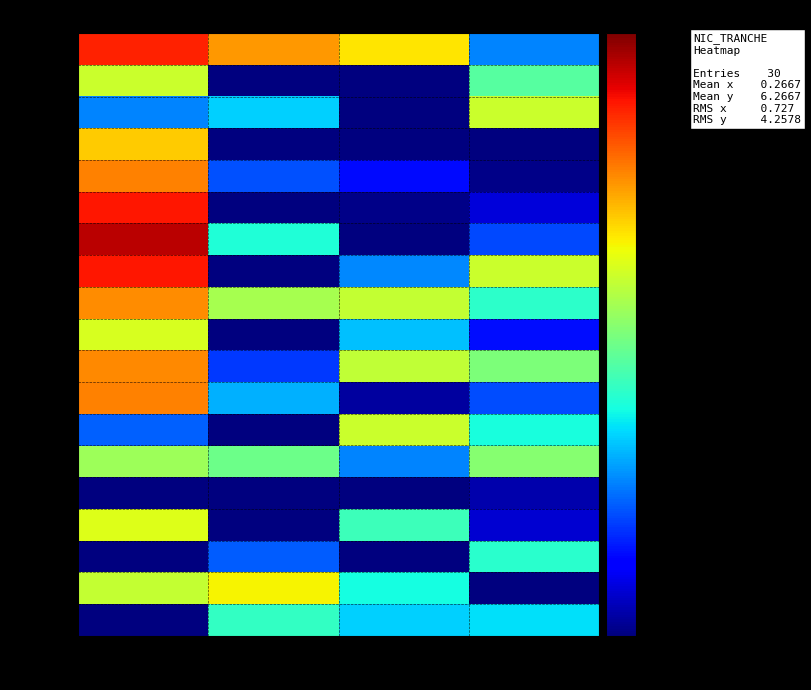

Reading left to right, transcribe all the data shown in this chart.

00011: NN=3.1	03=1.9	12=1.4	00=0.3
00029: NN=1.1	03=0.1	12=0.0	00=0.6
00037: NN=0.3	03=0.4	12=0.0	00=1.1
00013: NN=1.5	03=0.1	12=0.1	00=0.1
00010: NN=2.1	03=0.2	12=0.2	00=0.1
00016: NN=3.3	03=0.0	12=0.1	00=0.1
00017: NN=4.2	03=0.5	12=0.1	00=0.2
00018: NN=3.3	03=0.0	12=0.3	00=1.1
00019: NN=2.0	03=0.9	12=1.0	00=0.5
00012: NN=1.1	03=0.0	12=0.3	00=0.2
00015: NN=2.0	03=0.2	12=1.0	00=0.7
00014: NN=2.1	03=0.3	12=0.1	00=0.2
00028: NN=0.2	03=0.1	12=1.0	00=0.4
00039: NN=0.8	03=0.7	12=0.3	00=0.8
00022: NN=0.0	03=0.1	12=0.0	00=0.1
00024: NN=1.1	03=0.1	12=0.5	00=0.1
00066: NN=0.1	03=0.2	12=0.0	00=0.5
00036: NN=1.0	03=1.3	12=0.4	00=0.1
00021: NN=0.0	03=0.5	12=0.4	00=0.4